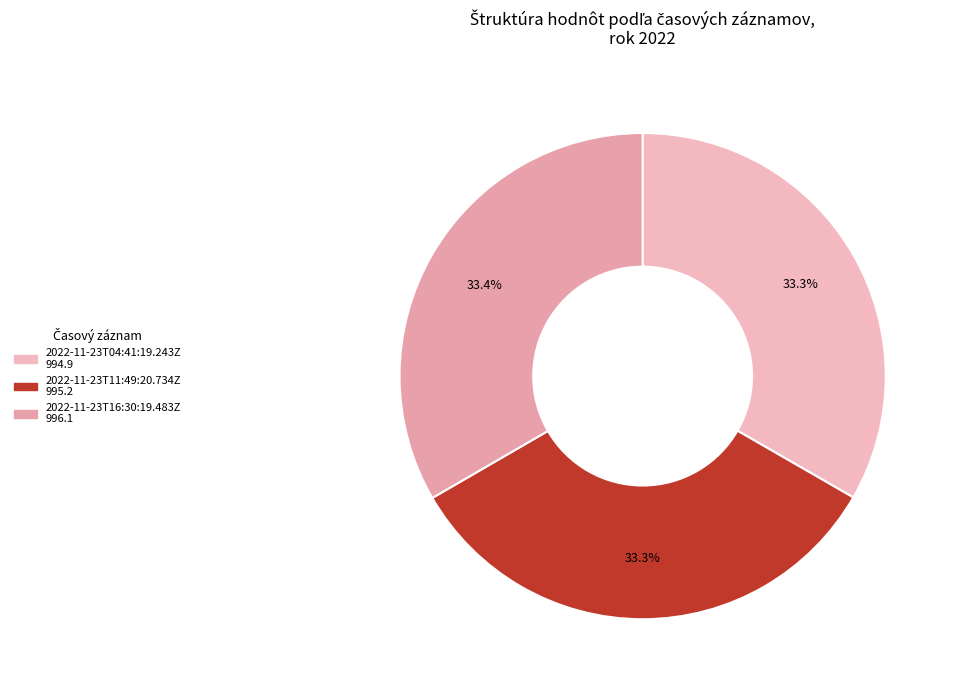

Rank the categories by value from highest to lowest.

2022-11-23T16:30:19.483Z, 2022-11-23T11:49:20.734Z, 2022-11-23T04:41:19.243Z